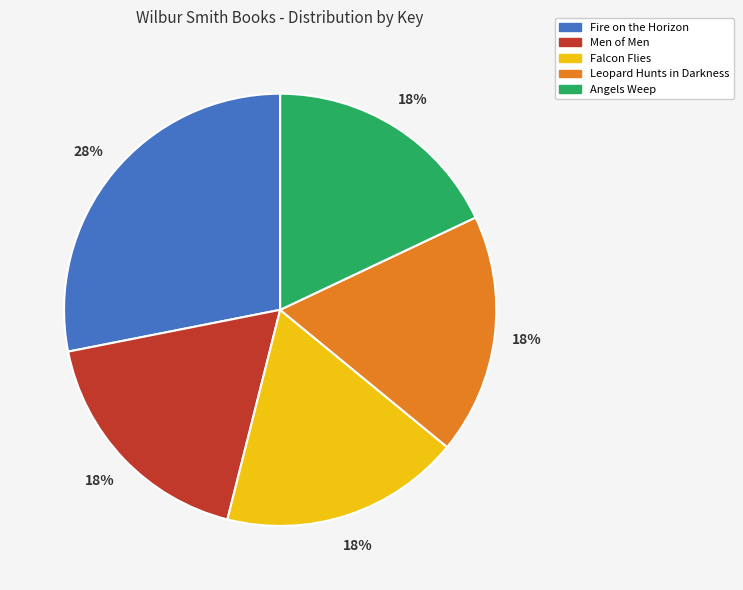

Between Leopard Hunts in Darkness and Fire on the Horizon, which is larger?

Fire on the Horizon